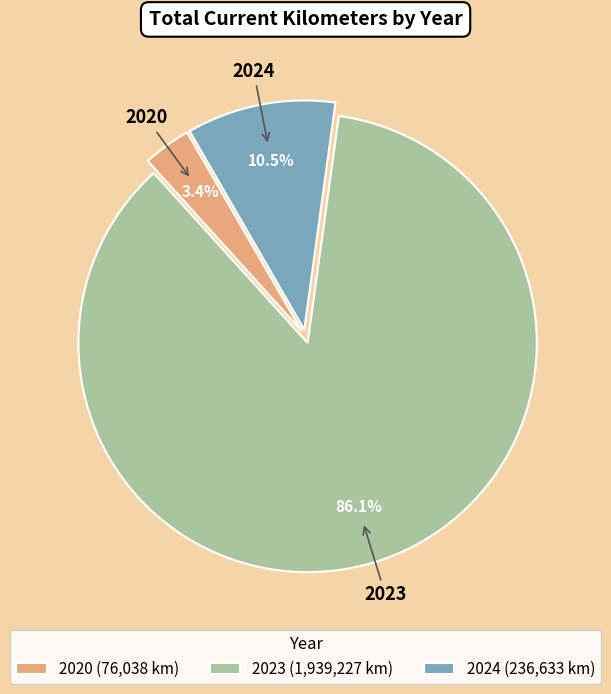

Do 2023 (1,939,227 km) and 2024 (236,633 km) together represent more than half of the pie?

Yes